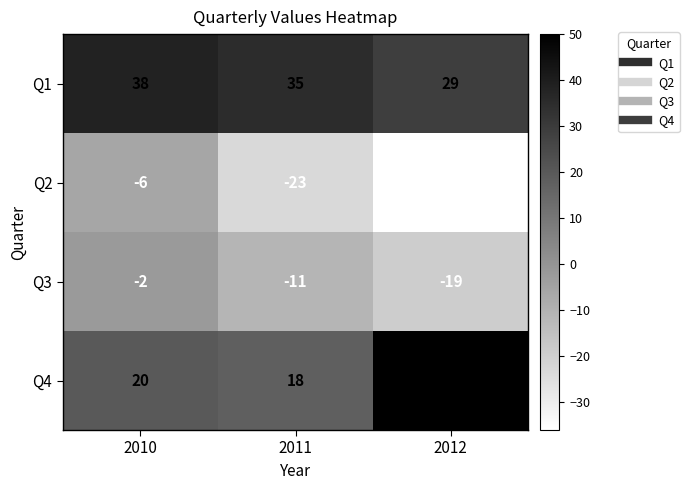

How many data points in Q3 are less than -11?

1